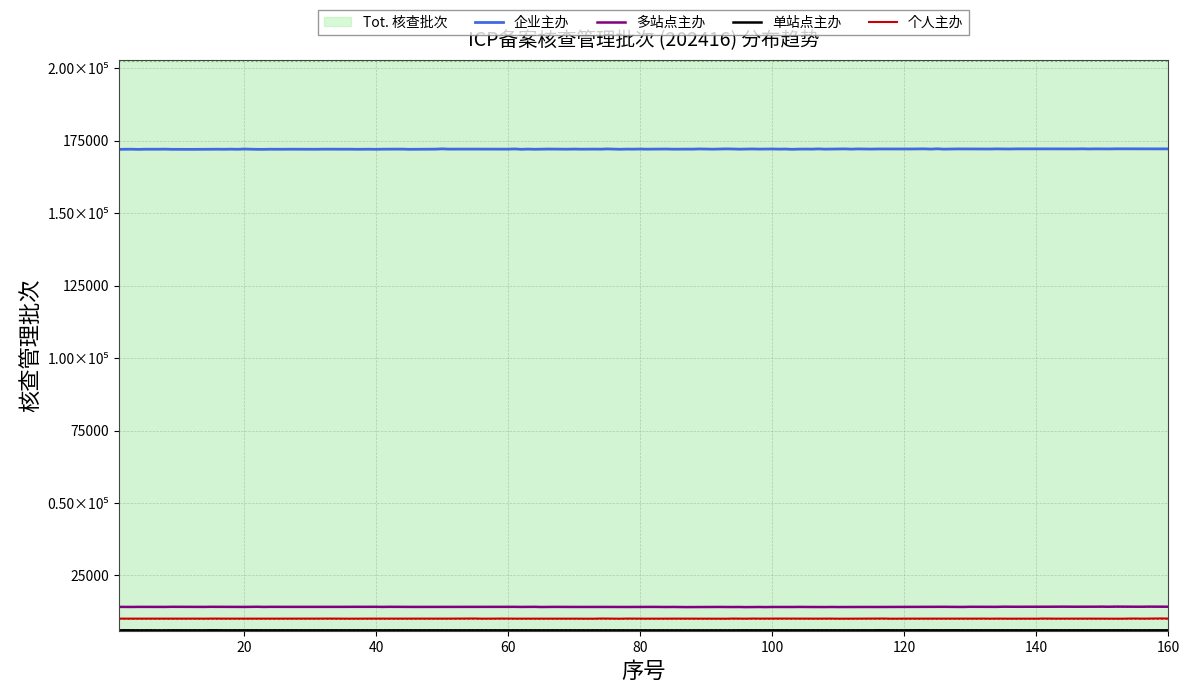

True or false: 批次202416 has a value of 338580 at 5.

False